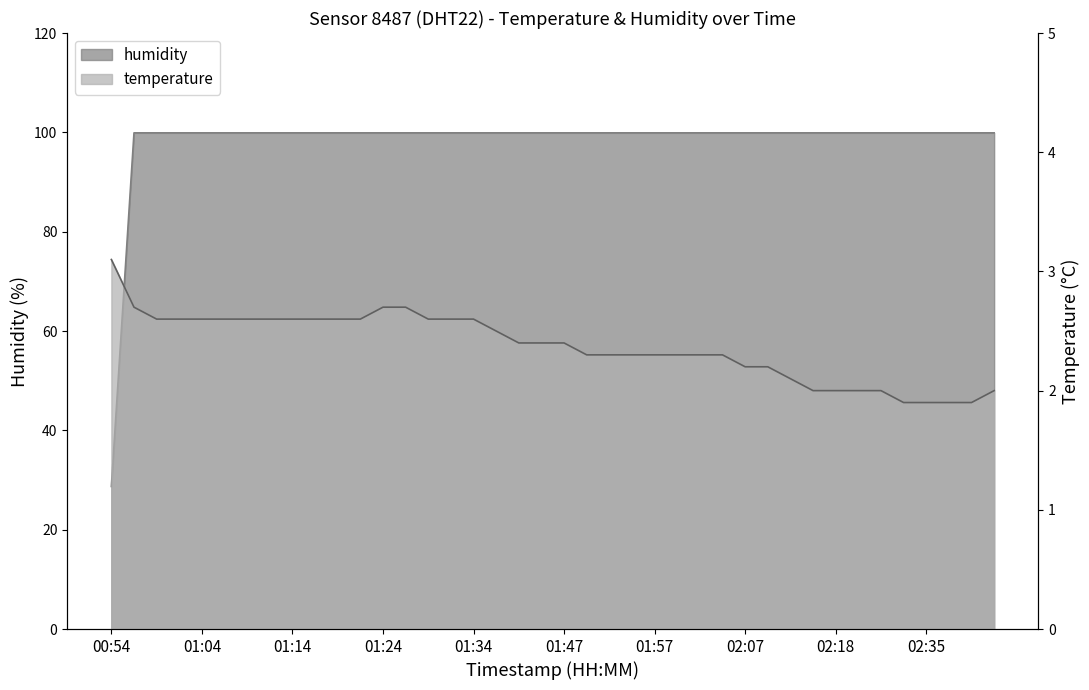

What is the sum of all temperature values?

94.9